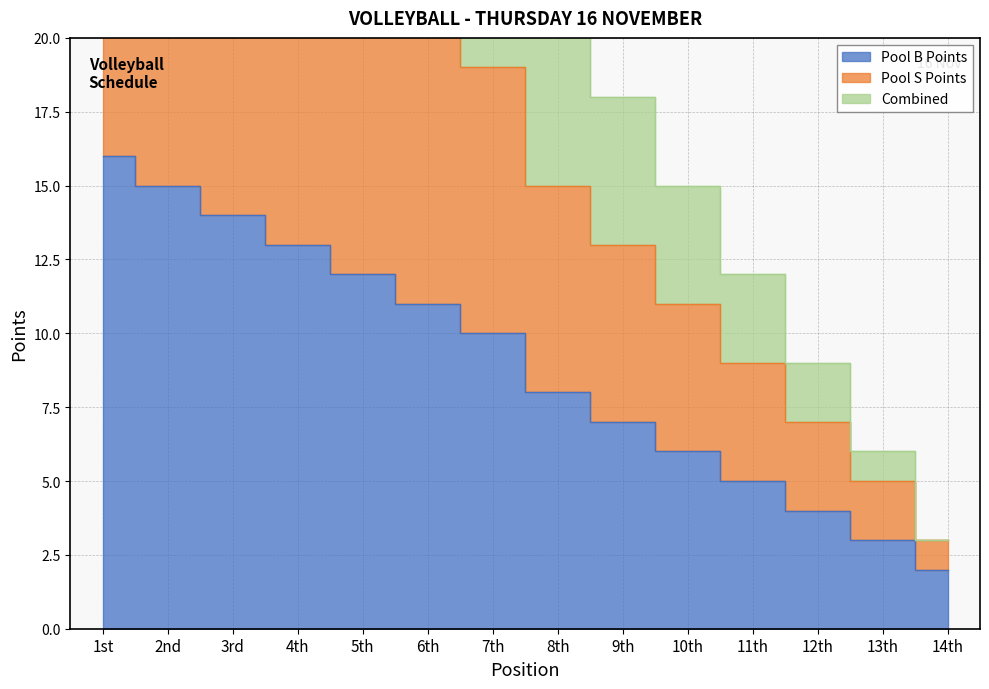

At which label does Pool S Points first exceed 19?

1st